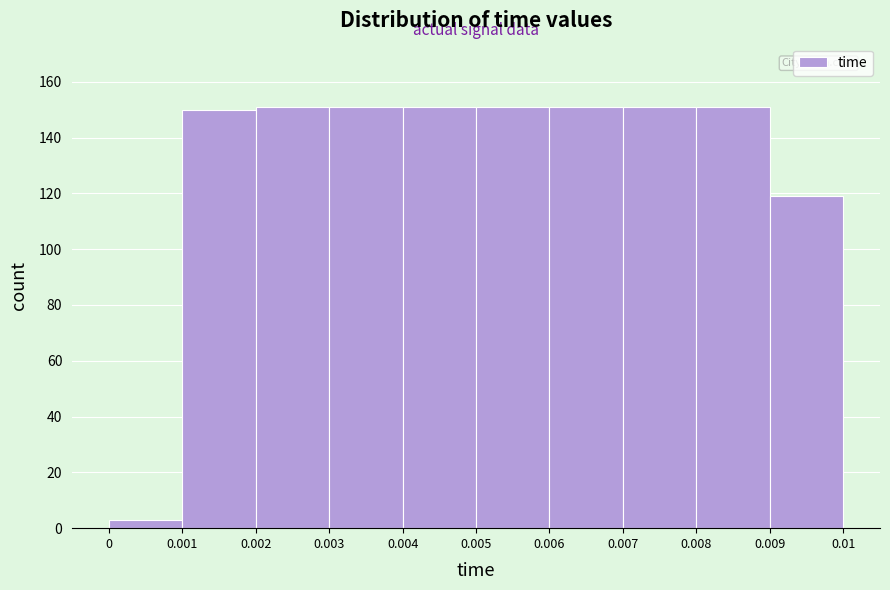

Reading left to right, transcribe this chart: for each bar, give the range it covers on the x-axis and its height. The values are not printed on the chart, so give them approximately, as read against the axis.

0 to 0.001: 4
0.001 to 0.002: 150
0.002 to 0.003: 152
0.003 to 0.004: 152
0.004 to 0.005: 152
0.005 to 0.006: 152
0.006 to 0.007: 152
0.007 to 0.008: 152
0.008 to 0.009: 152
0.009 to 0.01: 120